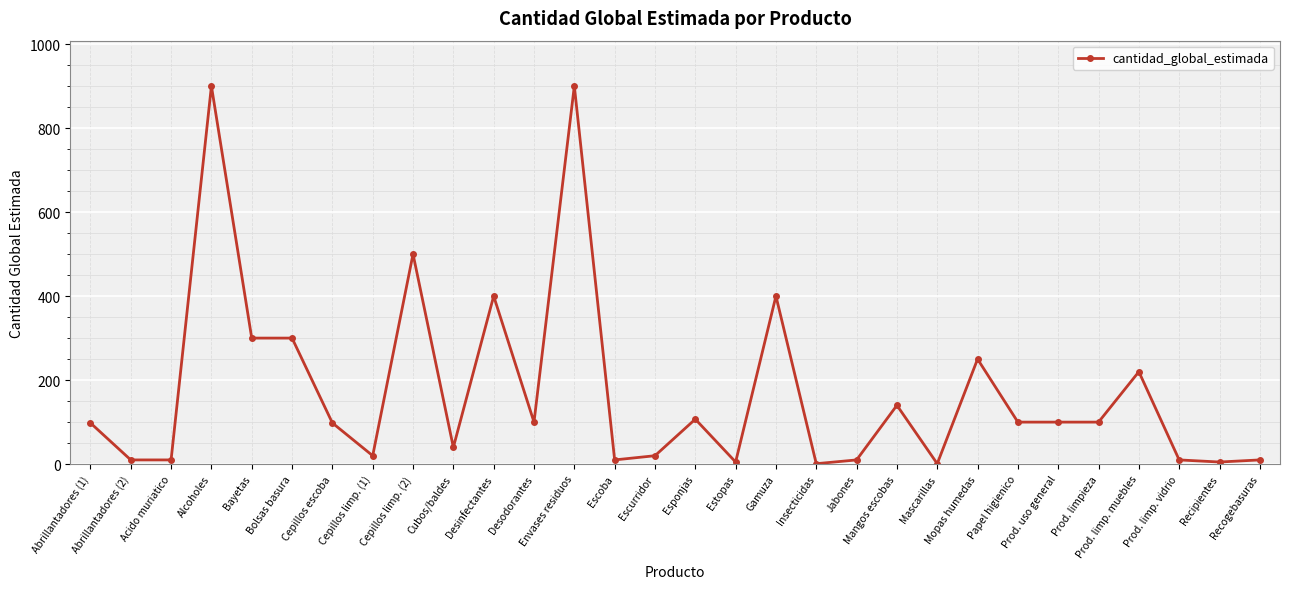

What is the maximum value shown in the chart?

900